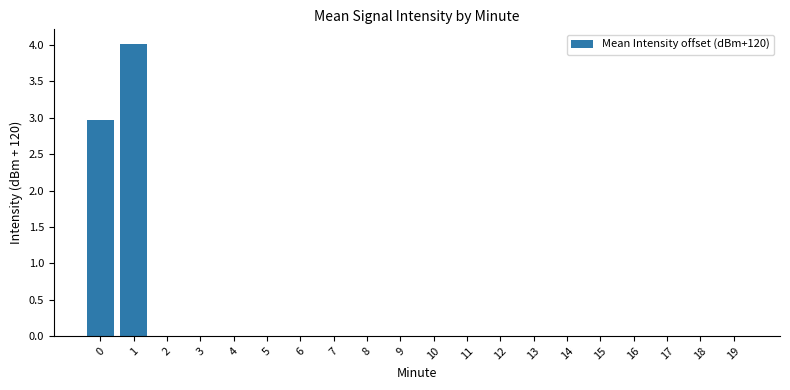

Are the bars horizontal?

No